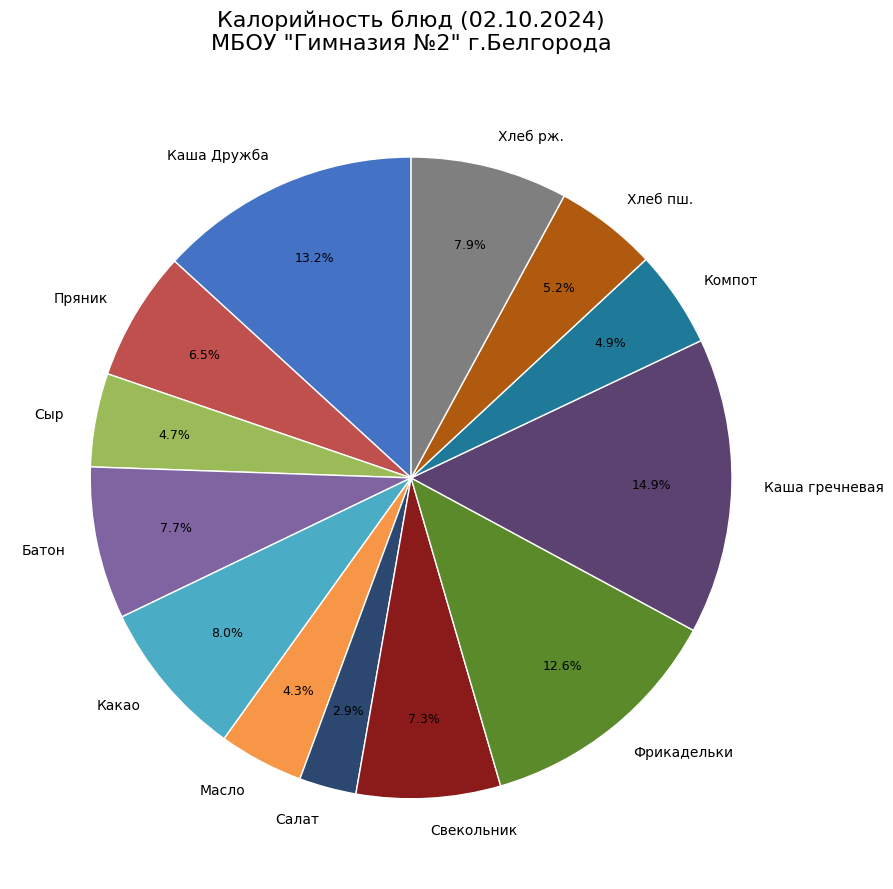

Is the sum of Компот and Каша гречневая greater than half?

No